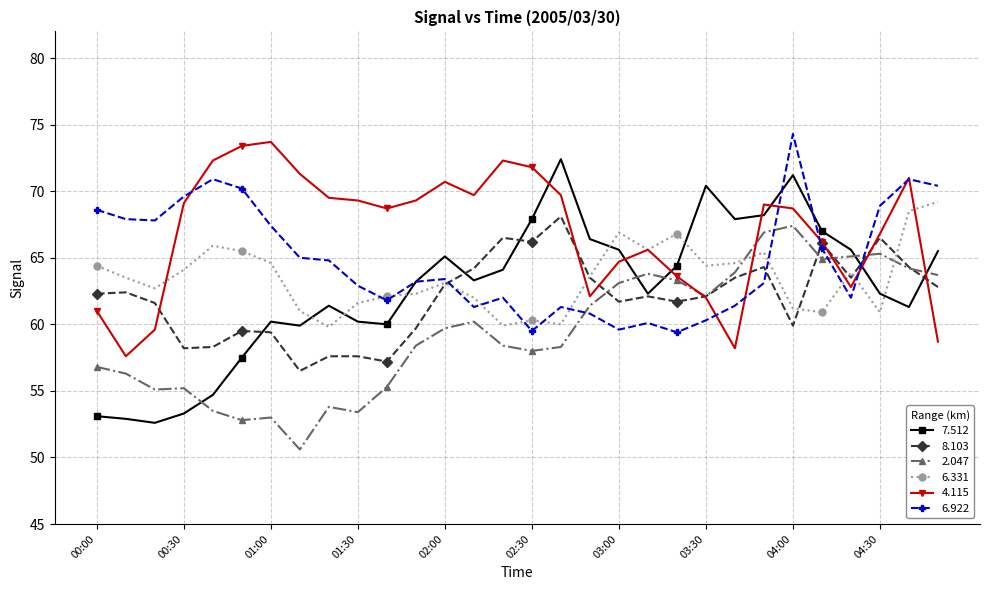

True or false: 6.331 and 4.115 cross at least once.

True